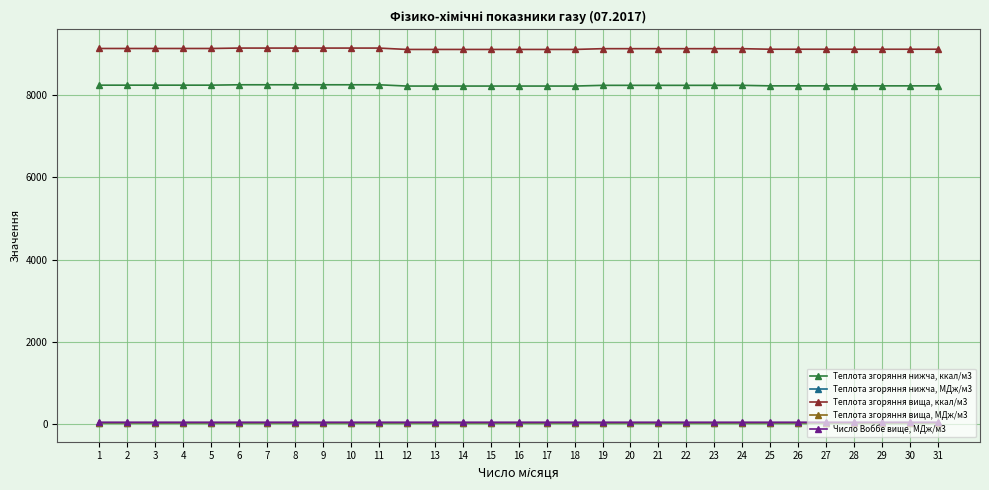

How many values in the Теплота згоряння вища, ккал/м3 series exceed 9128?

17